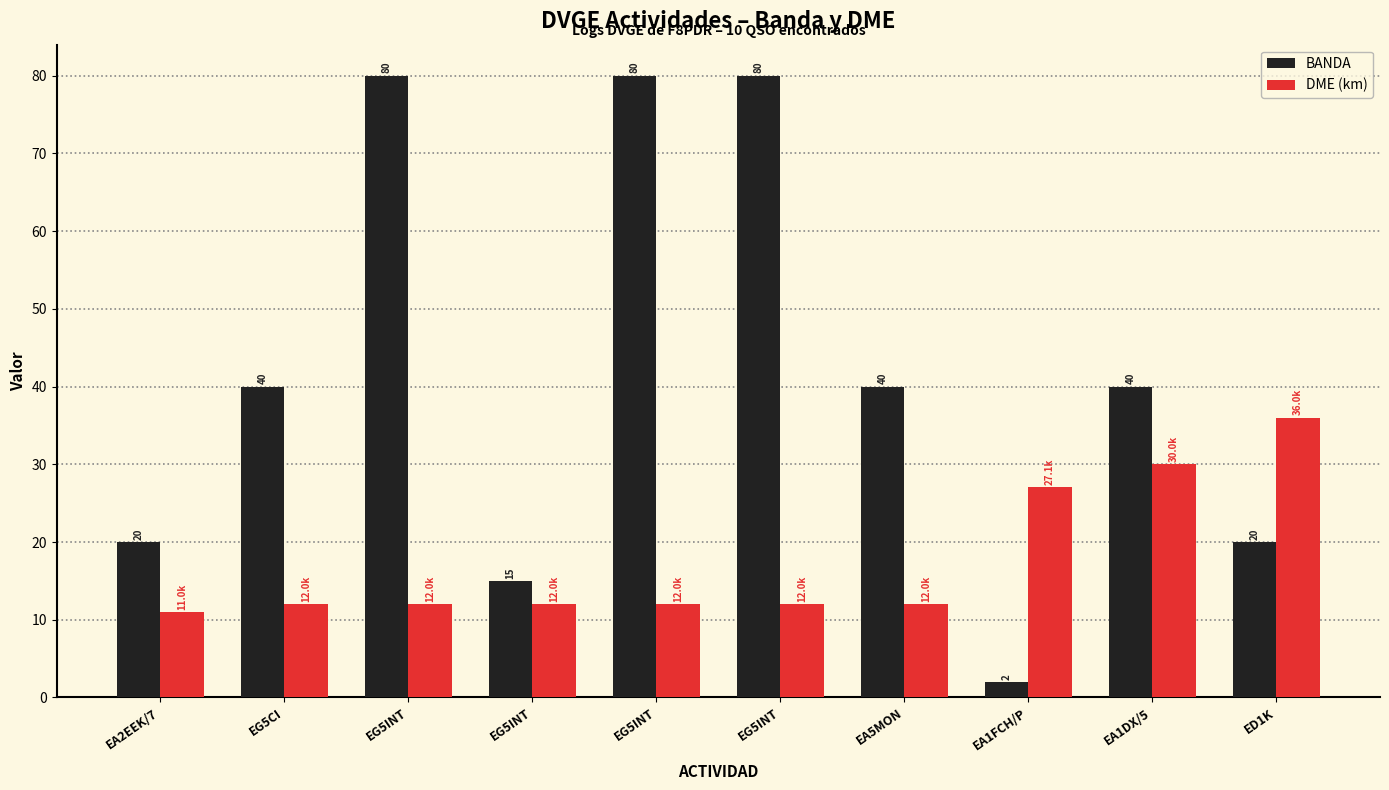

What is the average value of the DME (km) series?

17.6